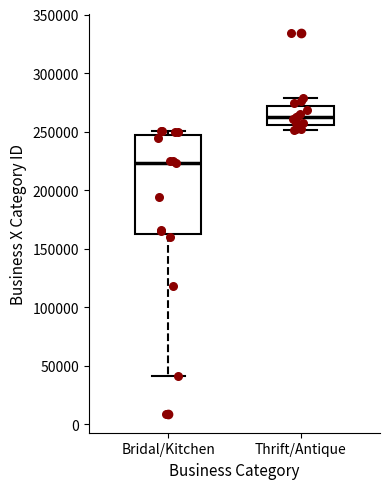

Where does the median line of the box for Thrift/Antique sit on the y-axis? The values are not printed on the chart, so give them approximately, as read against the axis.

260000